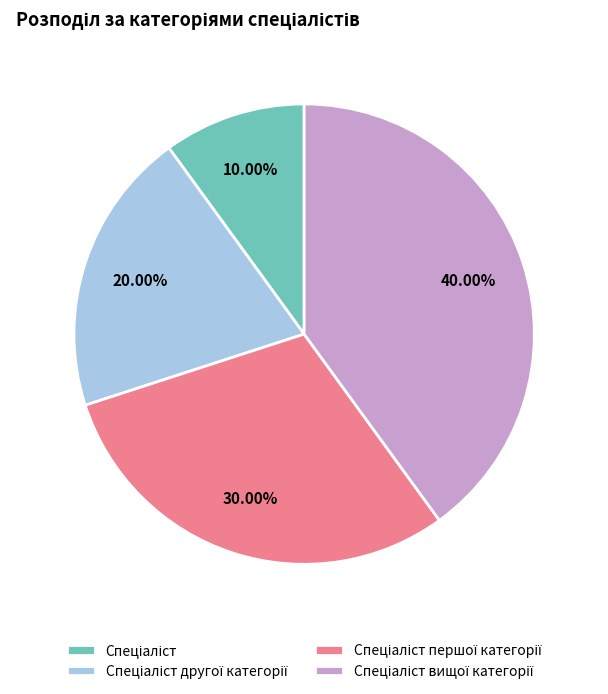

Is there a majority slice in this chart?

No